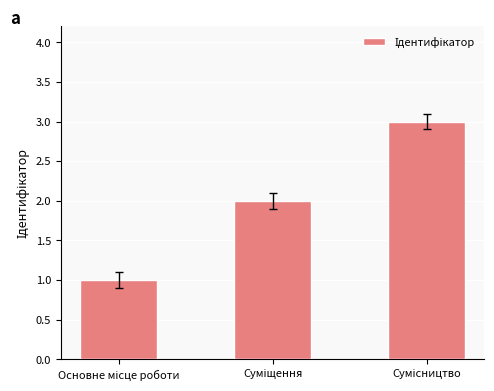

How many categories are shown in the chart?

3